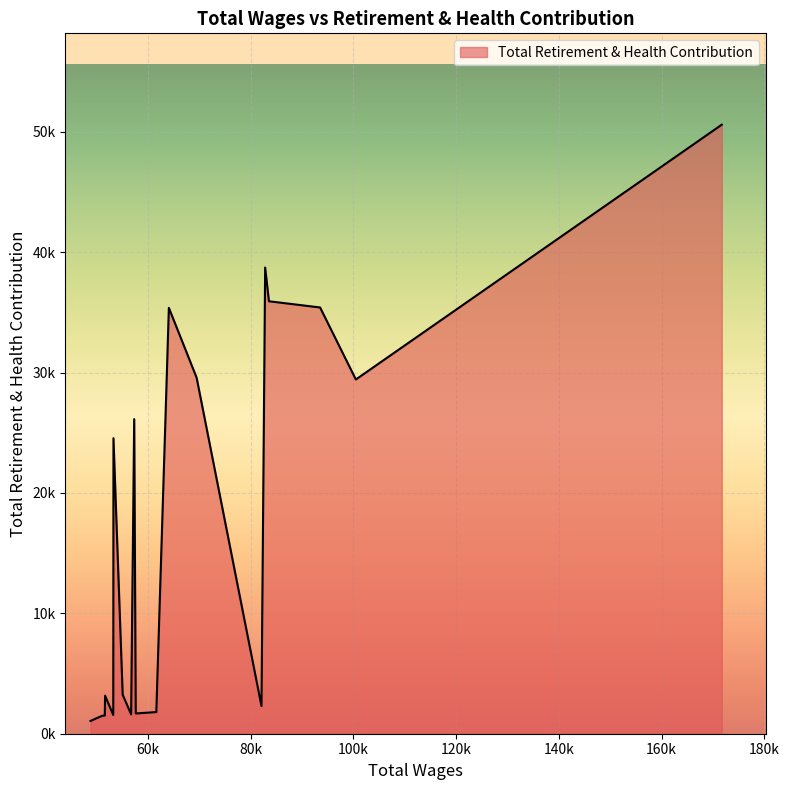

What is the difference between the maximum and second lowest values?

49103